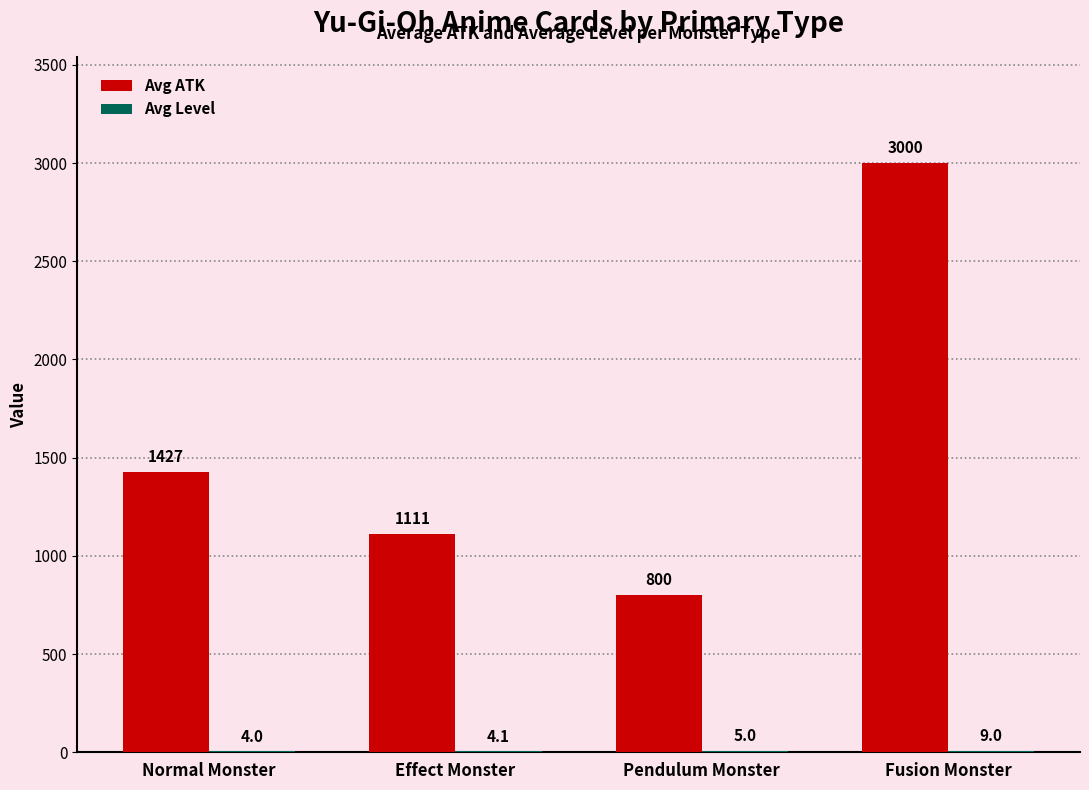

Where is Avg ATK nearest to the value 1900?

Normal Monster